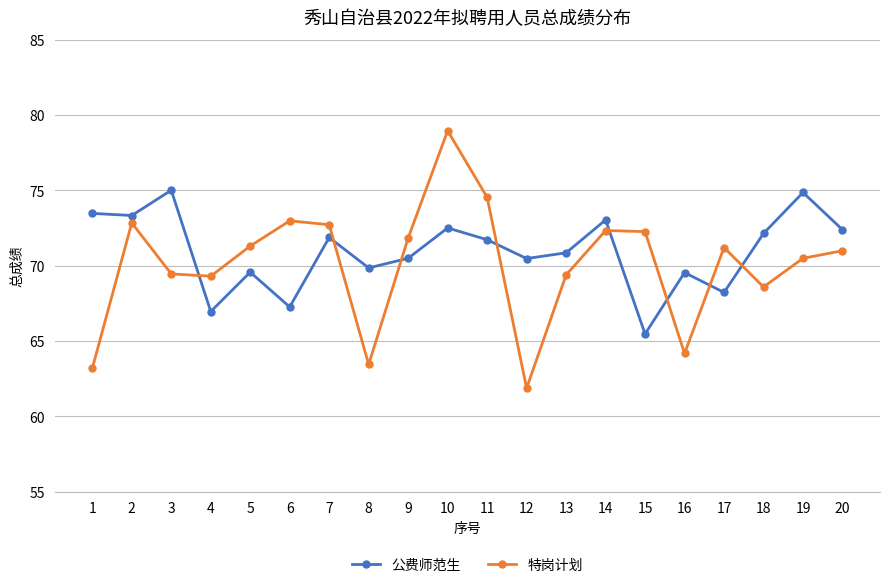

What is the approximate value of 特岗计划 at 10?

79.0